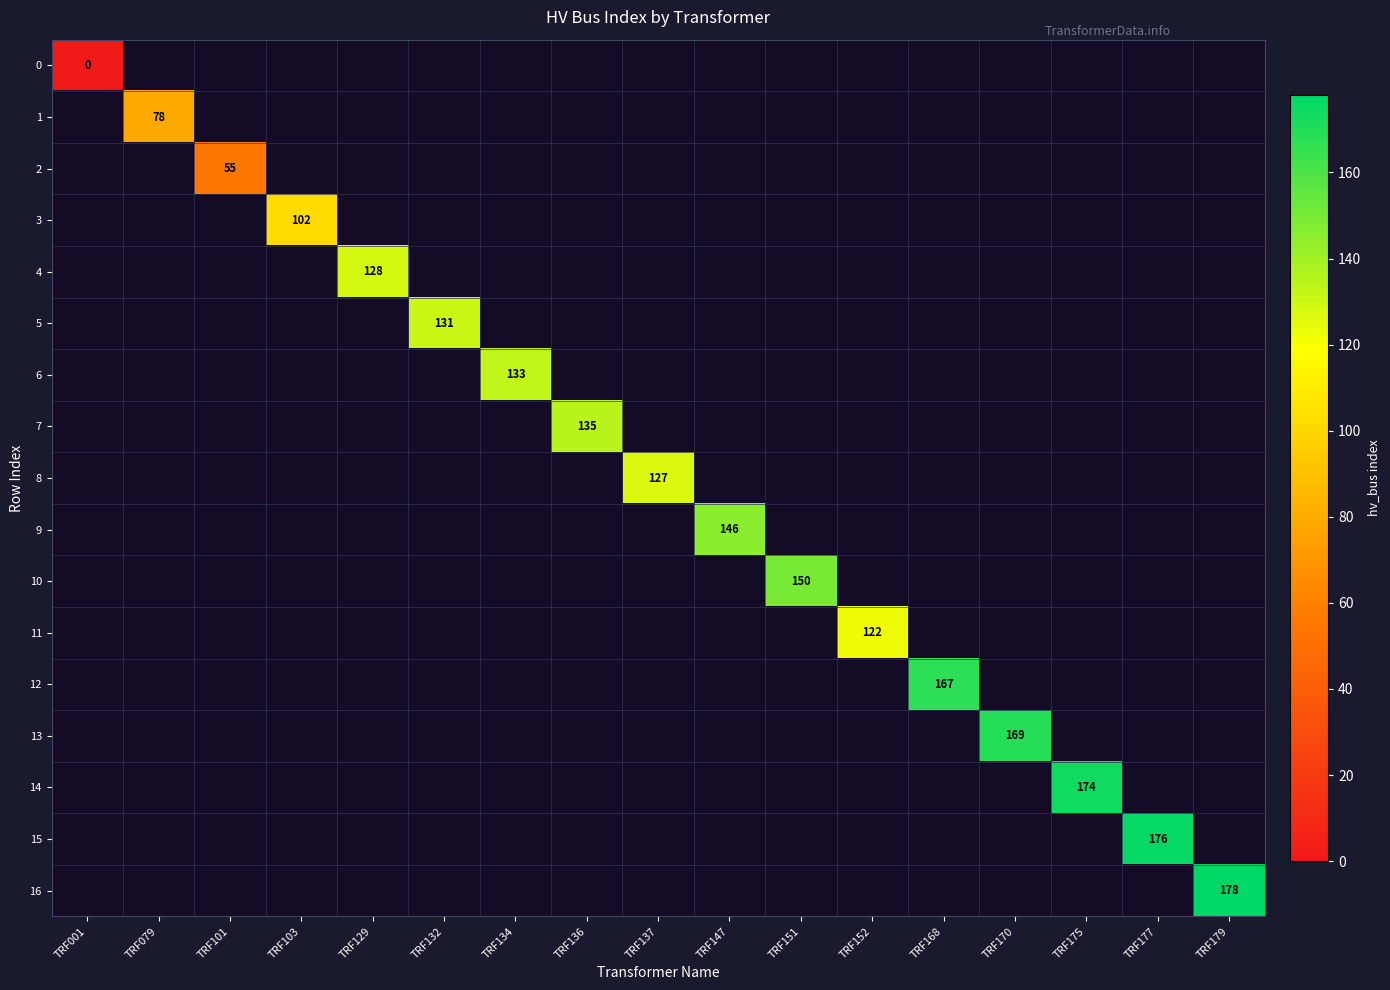

Count the number of data series in this chart.

17